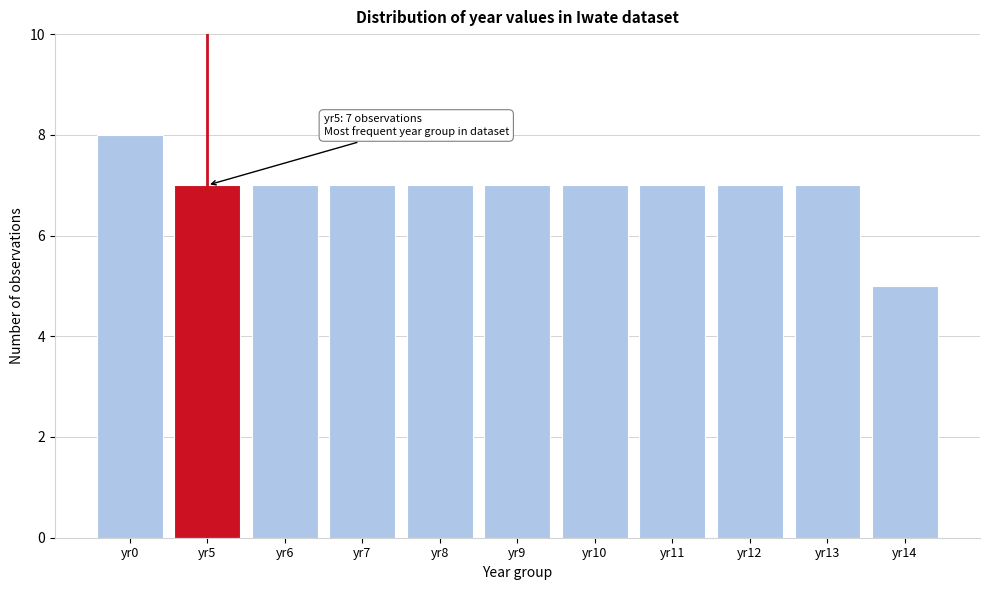

Reading right to left, what are all the values shown in this chart?

yr14=5	yr13=7	yr12=7	yr11=7	yr10=7	yr9=7	yr8=7	yr7=7	yr6=7	yr5=7	yr0=8